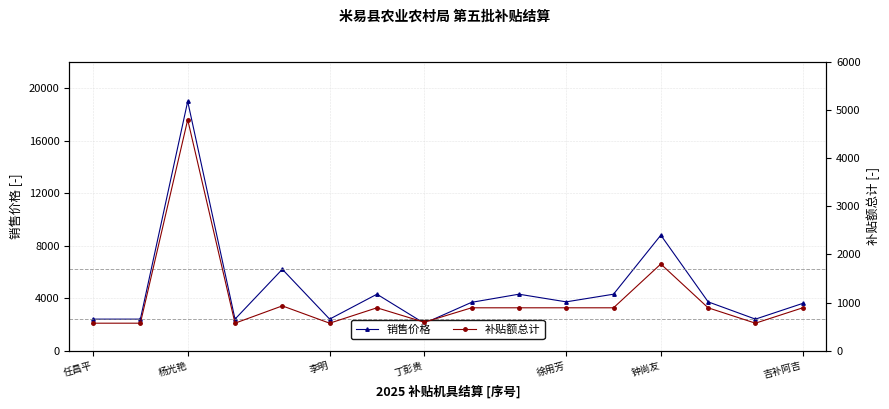

What are all the series names shown in the legend?

销售价格, 补贴额总计